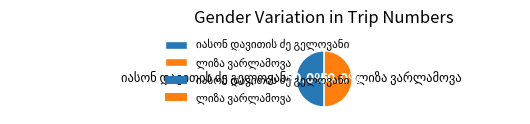

Does იასონ დავითის ძე გელოვანი account for over 50% of the chart?

Yes